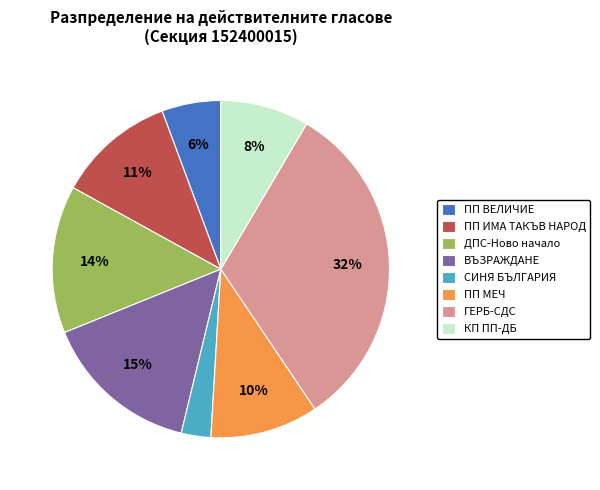

How many slices are in this pie chart?

8